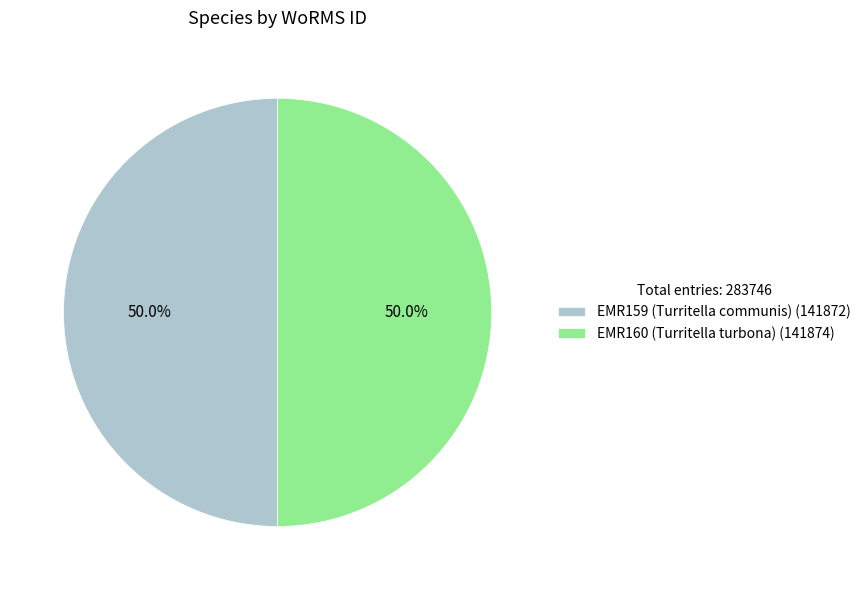

Combined, do EMR159 (Turritella communis) (141872) and EMR160 (Turritella turbona) (141874) account for over 50%?

Yes